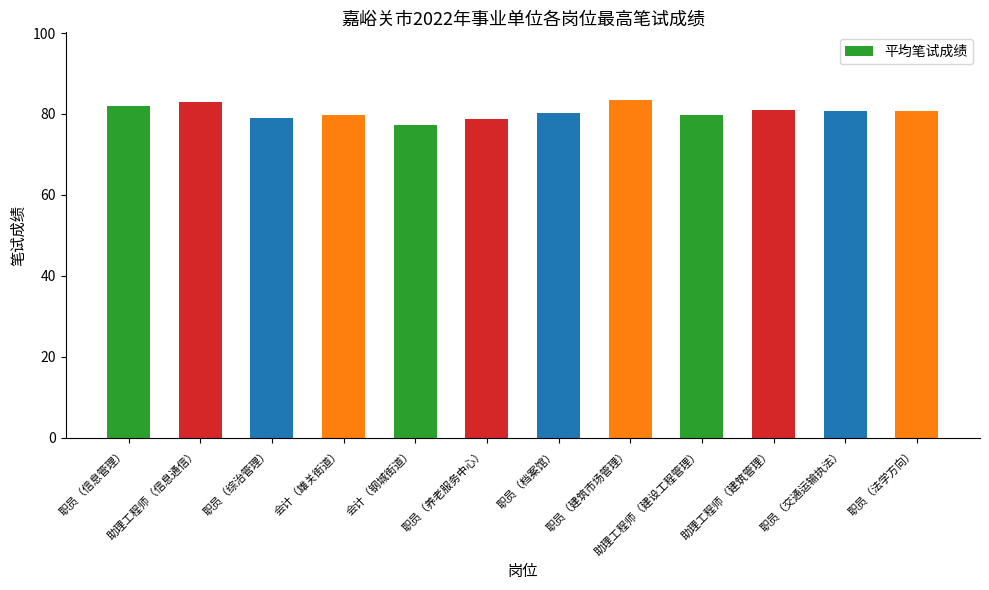

What position from the left is 助理工程师（信息通信）?

2